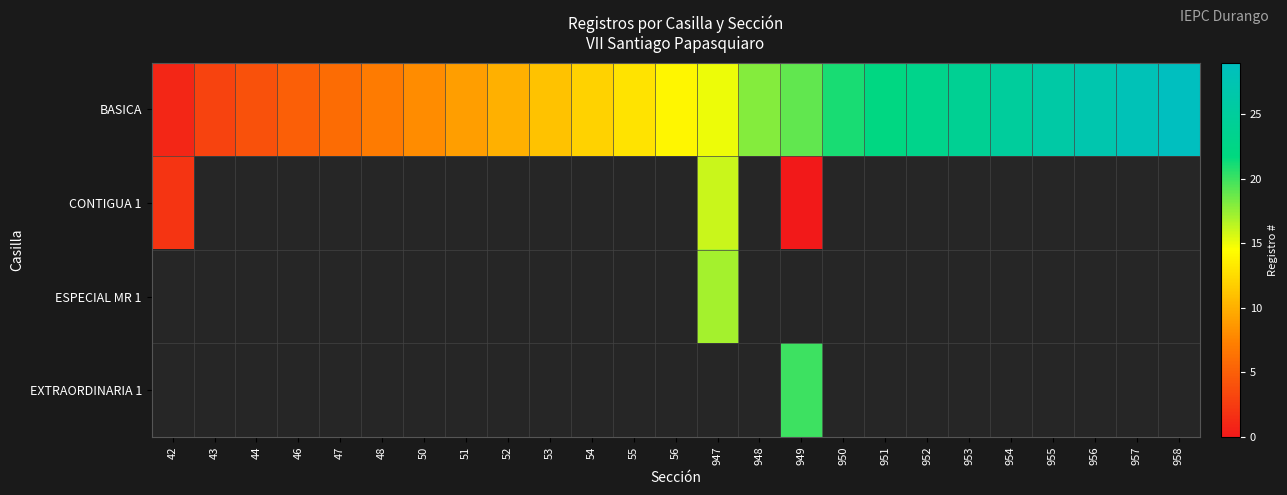

Between 957 and 53, which is larger?

957